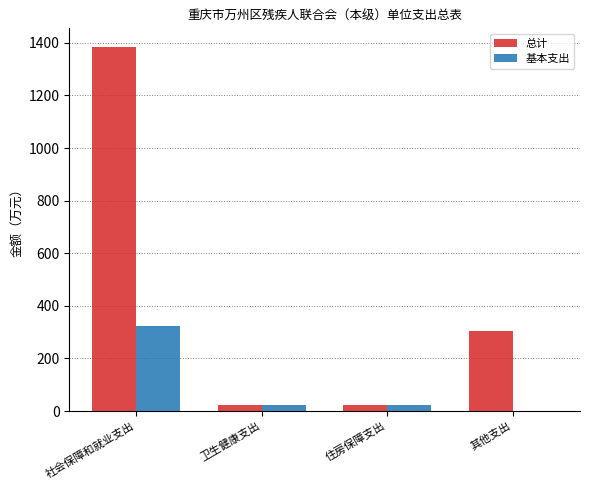

How many categories are shown in the chart?

4